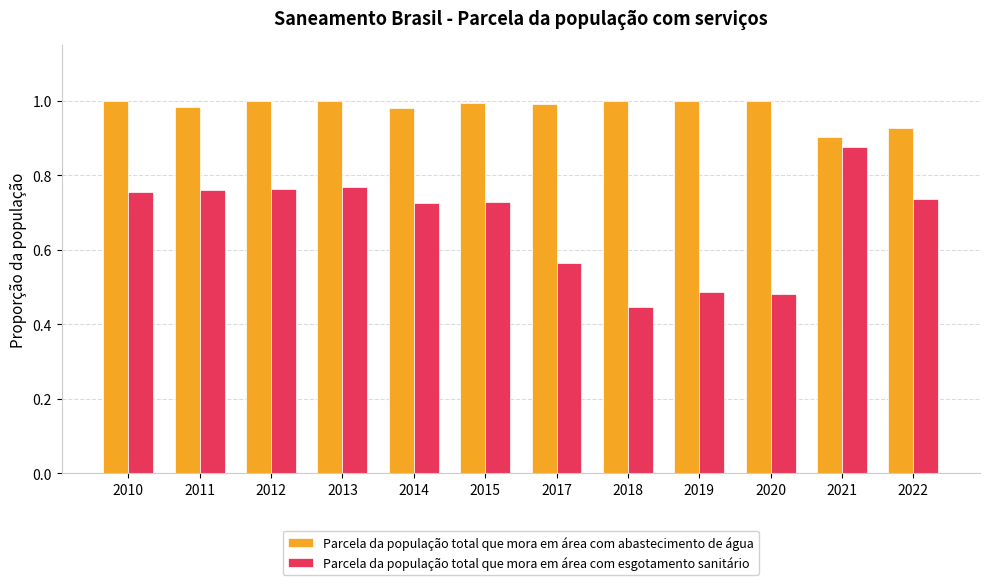

True or false: Parcela da população total que mora em área com abastecimento de água has a value of 0.2 at 2018.

False